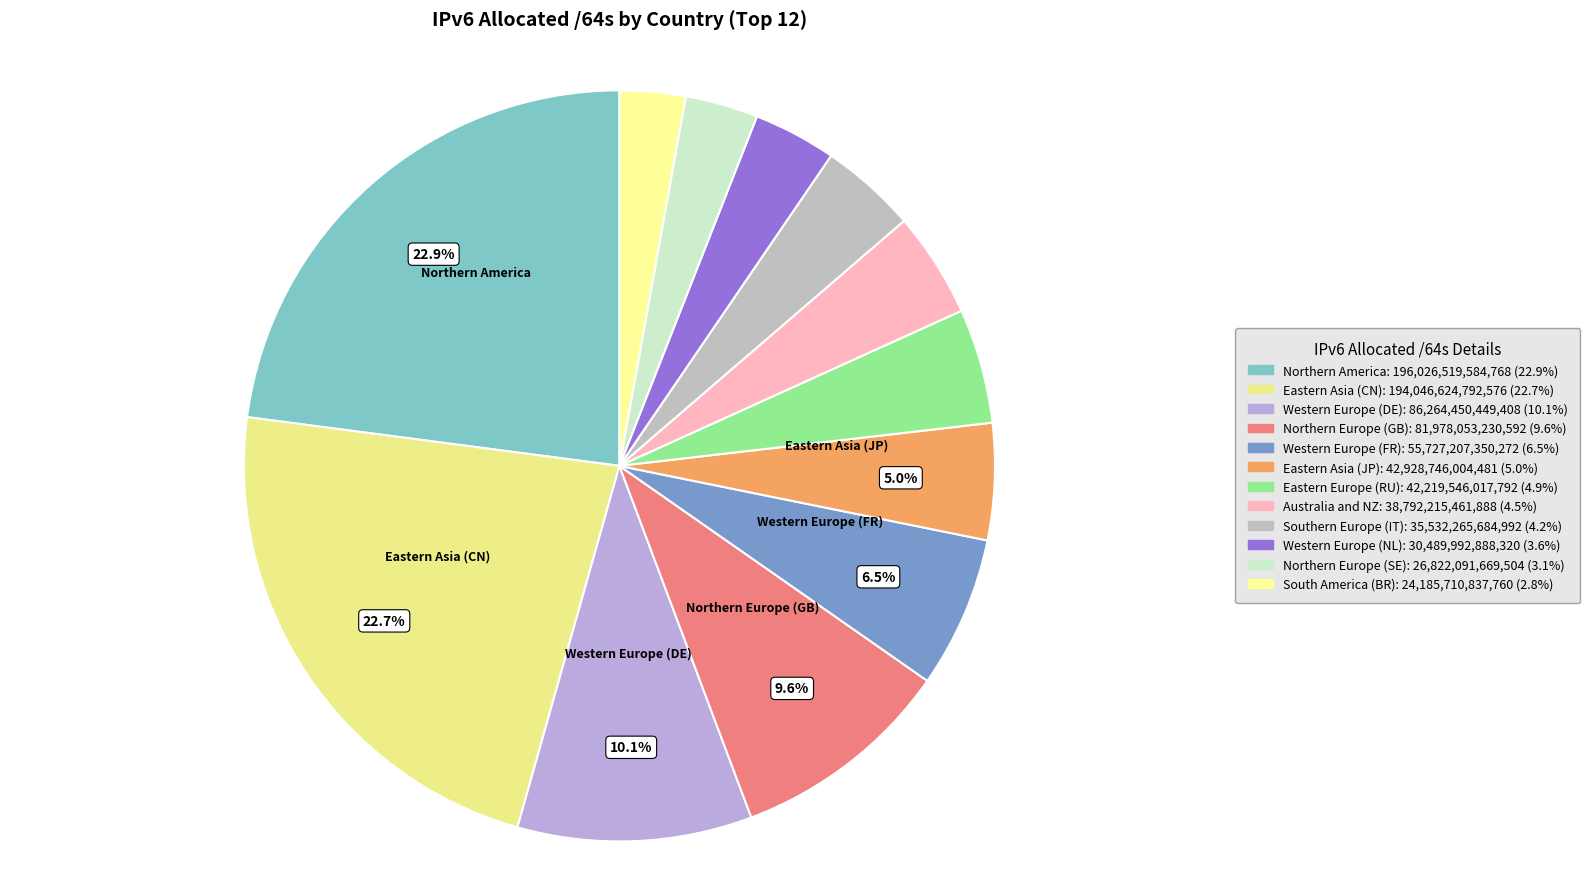

How many segments does this pie chart have?

12